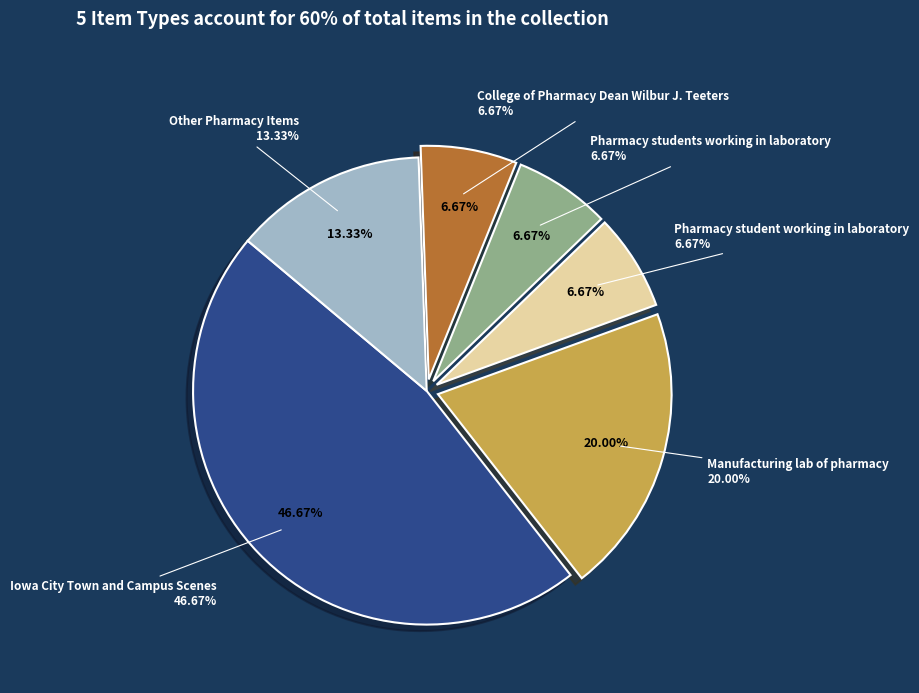

Does Pharmacy students working in laboratory represent more than half of the total?

No